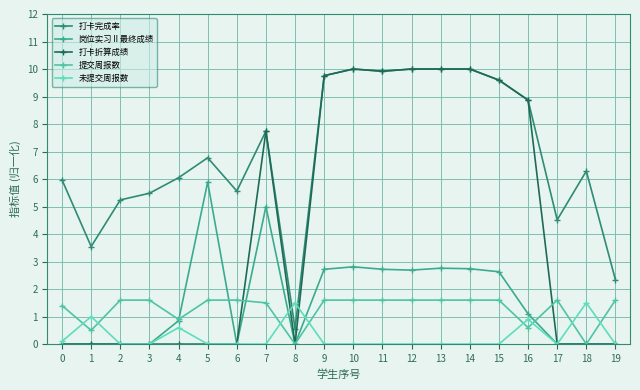

The 未提交周报数 series shows 0.2 at 4. True or false?

False